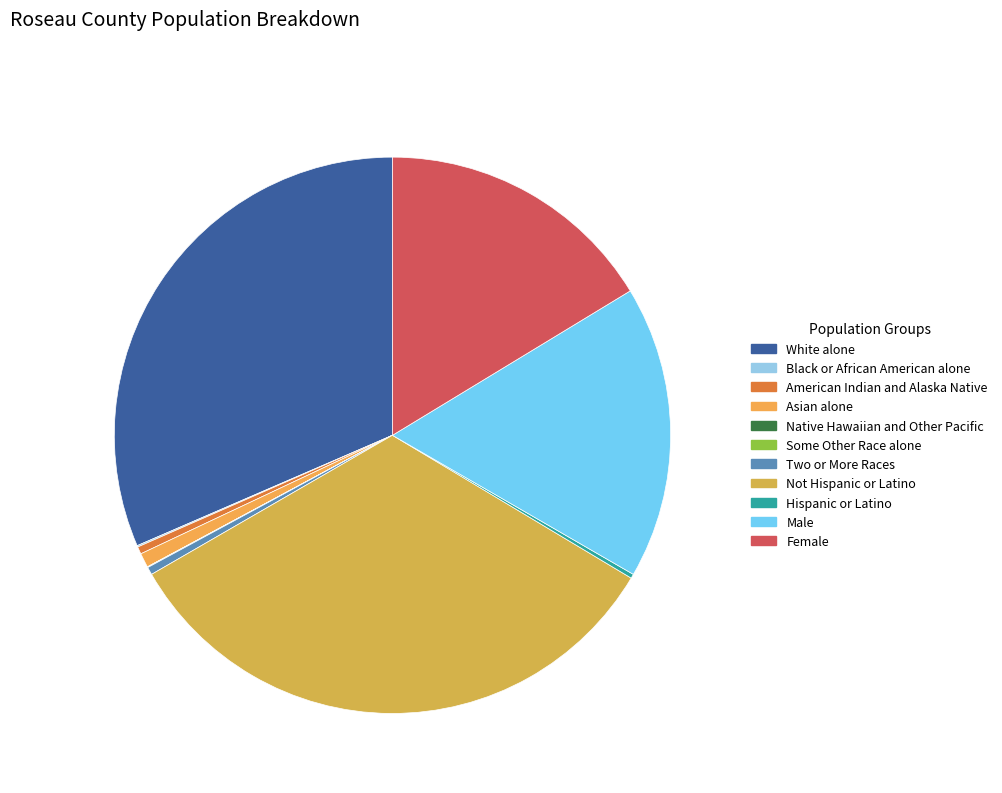

What percentage is the White alone slice, to the nearest percent?

31%